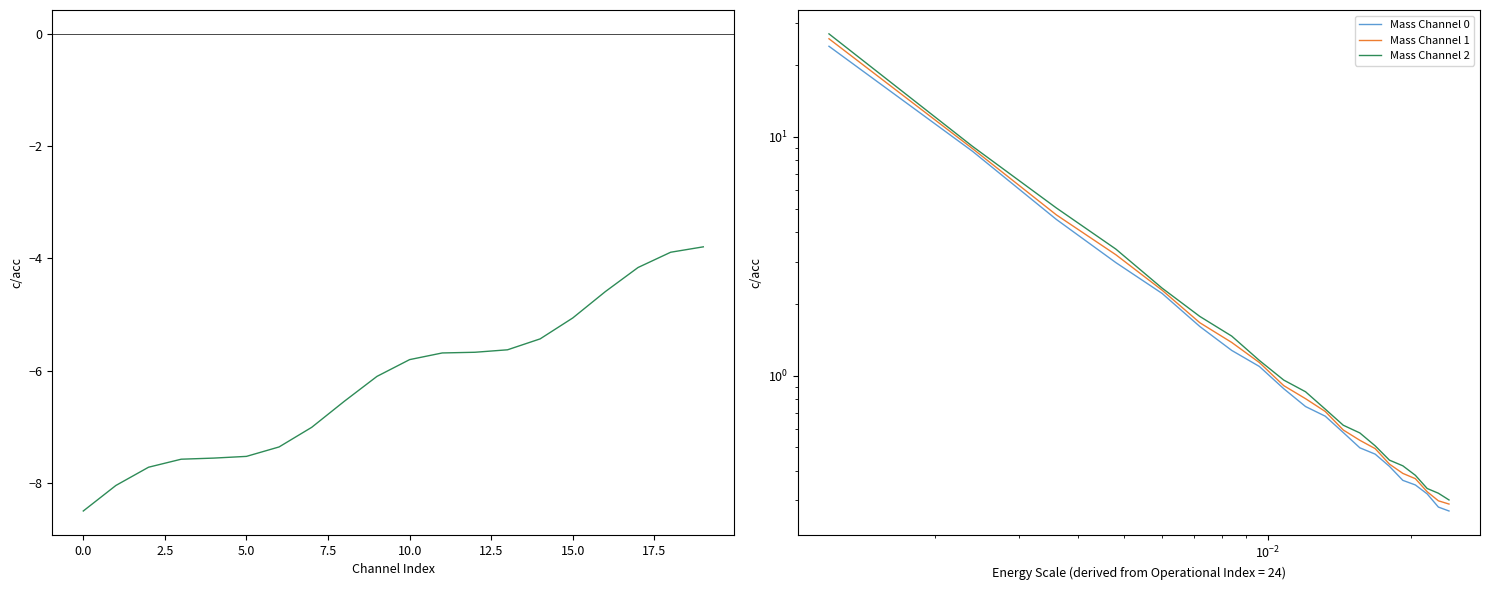

What value does the Mass Channel 2 series have at 5.0?

3.4